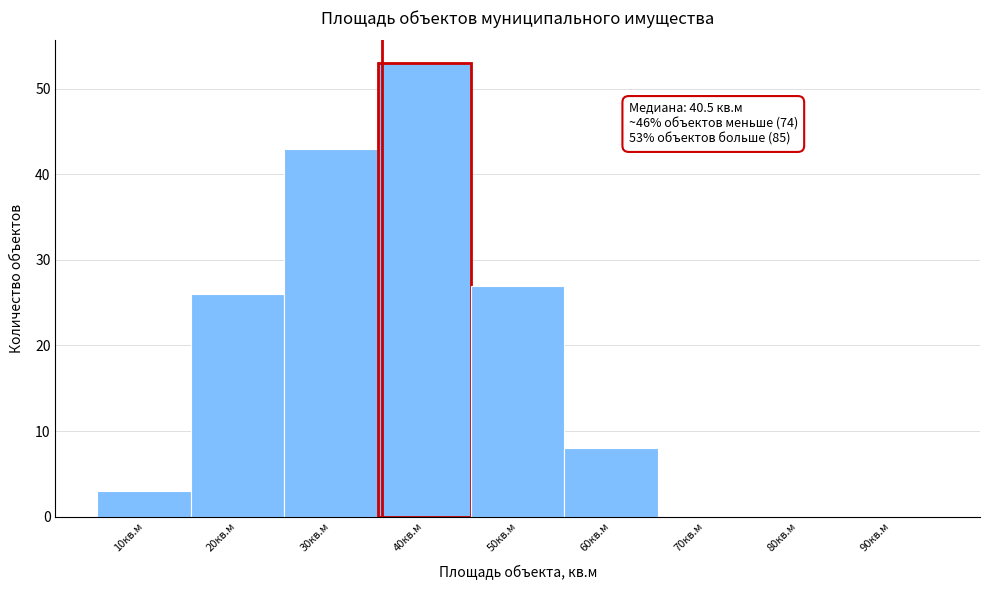

Reading left to right, list all the values displayed in this chart.

10кв.м=3	20кв.м=26	30кв.м=43	40кв.м=53	50кв.м=27	60кв.м=8	70кв.м=0	80кв.м=0	90кв.м=0